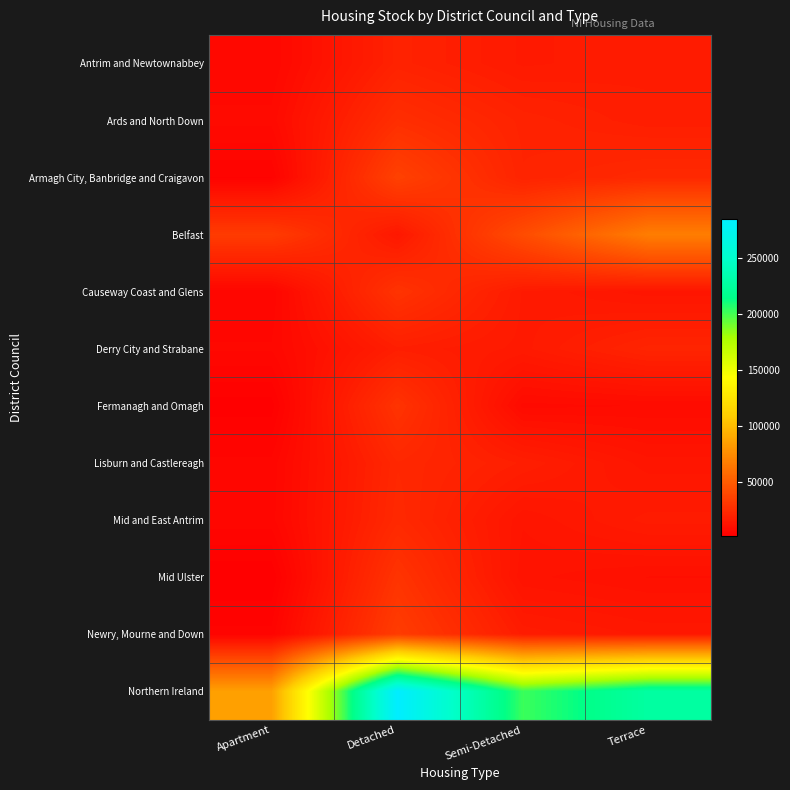

Reading left to right, extract all data points from this chart.

Antrim and Newtownabbey: Apartment=6563	Detached=20227	Semi-Detached=16219	Terrace=17177
Ards and North Down: Apartment=8022	Detached=26562	Semi-Detached=20424	Terrace=17955
Armagh City, Banbridge and Craigavon: Apartment=4277	Detached=36251	Semi-Detached=21033	Terrace=23946
Belfast: Apartment=33331	Detached=15043	Semi-Detached=41970	Terrace=67826
Causeway Coast and Glens: Apartment=5621	Detached=29167	Semi-Detached=16288	Terrace=13593
Derry City and Strabane: Apartment=6654	Detached=18361	Semi-Detached=16077	Terrace=21370
Fermanagh and Omagh: Apartment=2619	Detached=29081	Semi-Detached=8298	Terrace=8804
Lisburn and Castlereagh: Apartment=5777	Detached=22976	Semi-Detached=18473	Terrace=13604
Mid and East Antrim: Apartment=6009	Detached=23818	Semi-Detached=13296	Terrace=16927
Mid Ulster: Apartment=2113	Detached=29338	Semi-Detached=12368	Terrace=10866
Newry, Mourne and Down: Apartment=4694	Detached=33723	Semi-Detached=17128	Terrace=15102
Northern Ireland: Apartment=85680	Detached=284547	Semi-Detached=201574	Terrace=227170